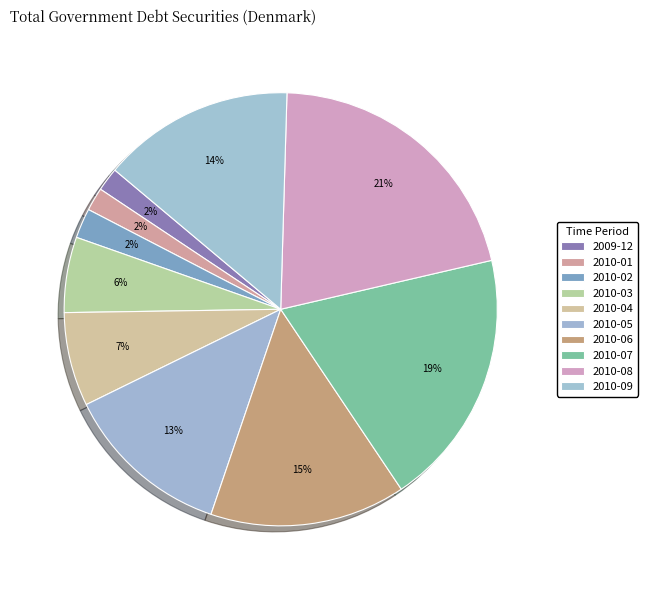

The 2010-05 slice represents 13% of the pie. True or false?

True